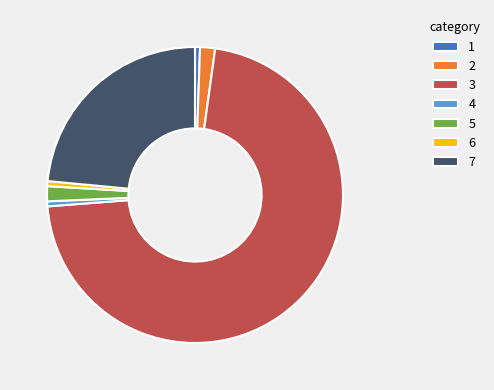

Which has a higher value, 4 or 7?

7